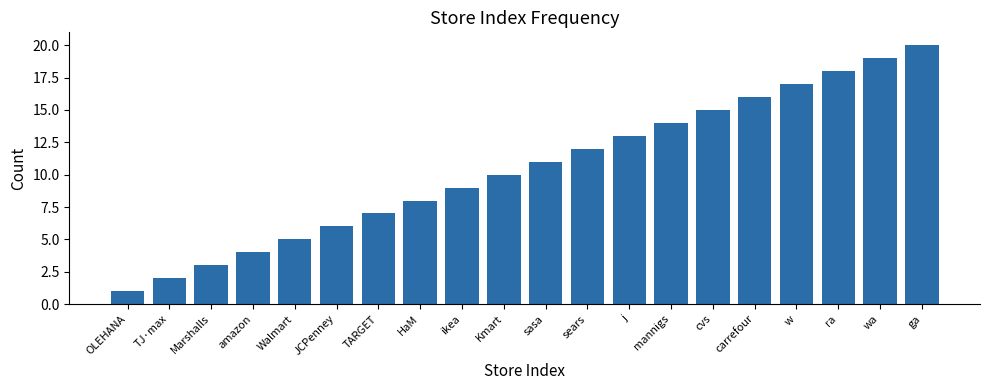

What is the value of the 9th bar from the left?

9